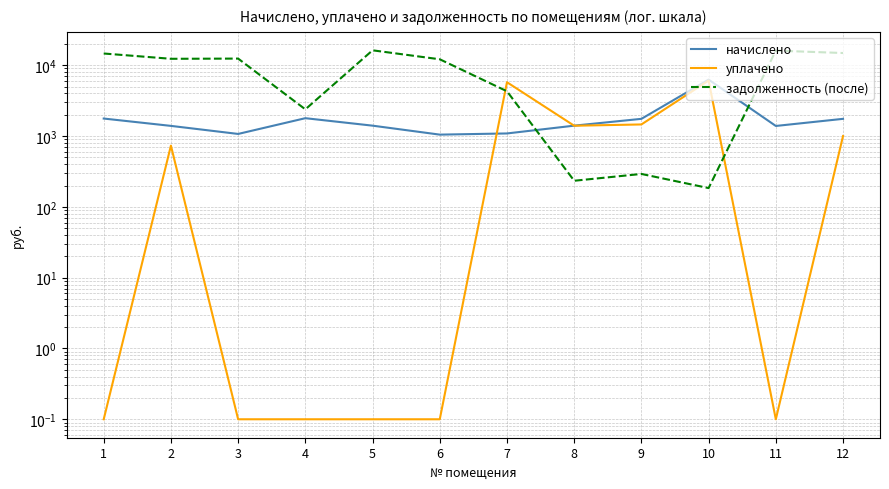

Where is the first local maximum for начислено?

4